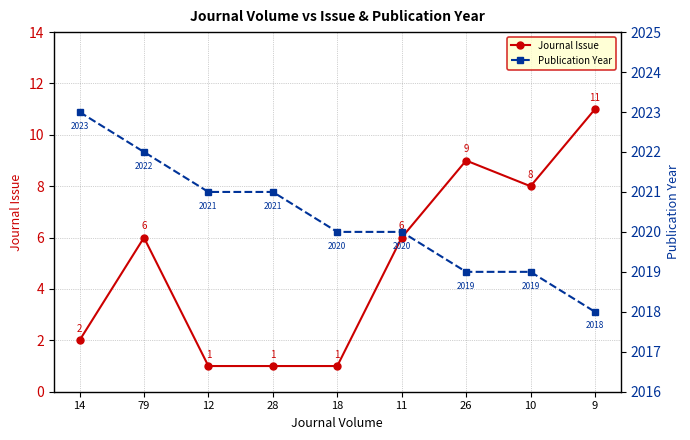

Does the chart display data point markers on the line(s)?

Yes